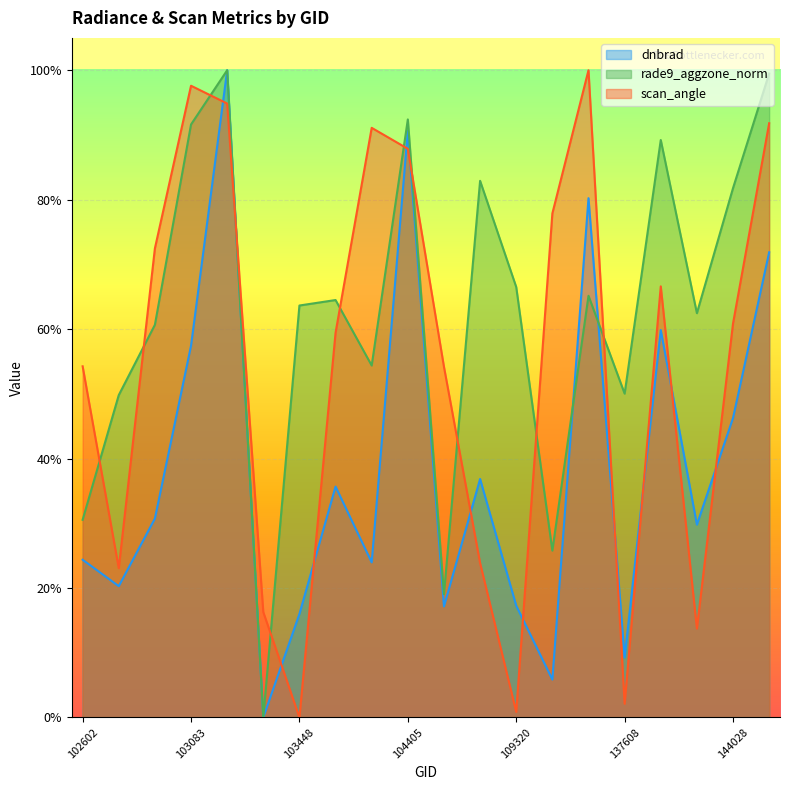

Is it true that dnbrad equals 1.0 at 103083?

False